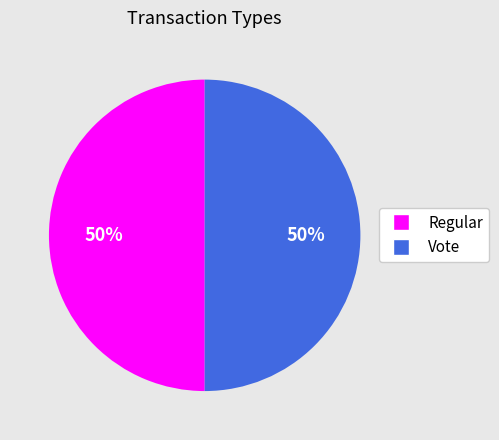

Is it true that Vote is 50% of the pie?

True